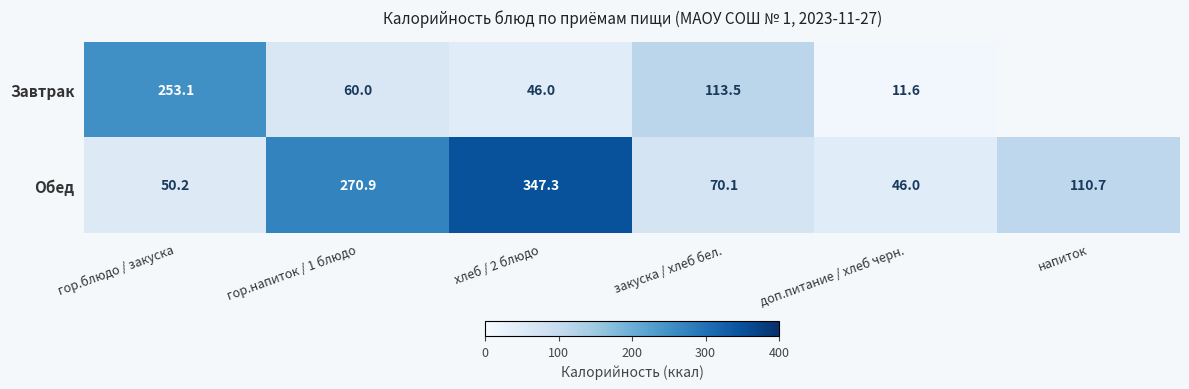

What is the difference between the maximum and minimum values in the Обед series?

301.3